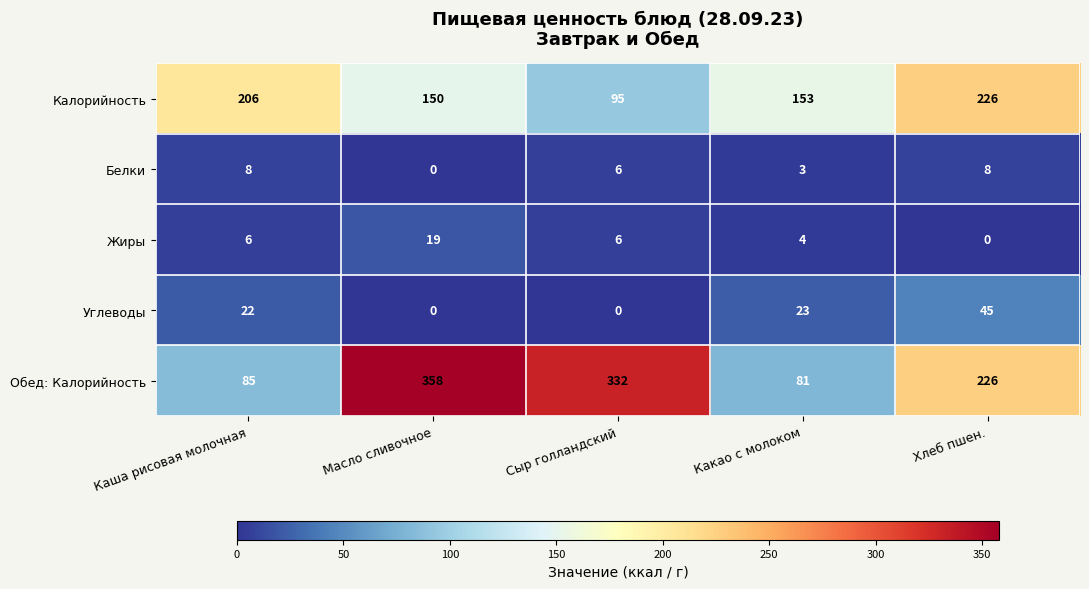

The Обед: Калорийность series shows 81 at Какао с молоком. True or false?

True